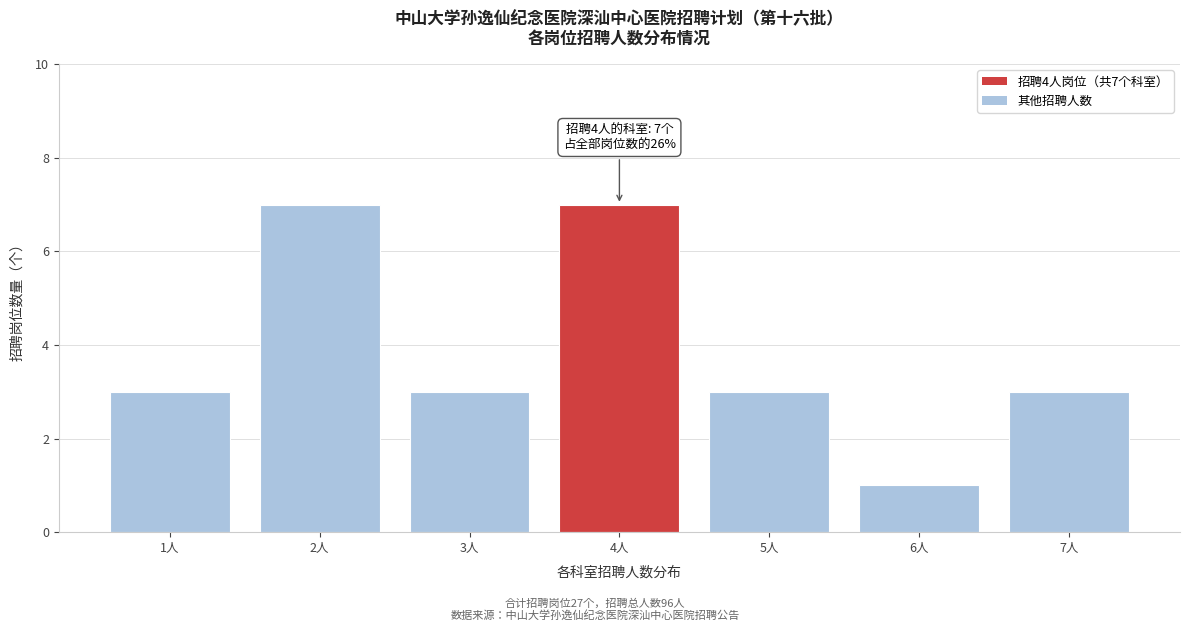

Reading left to right, list all the values displayed in this chart.

1人=3	2人=7	3人=3	4人=7	5人=3	6人=1	7人=3